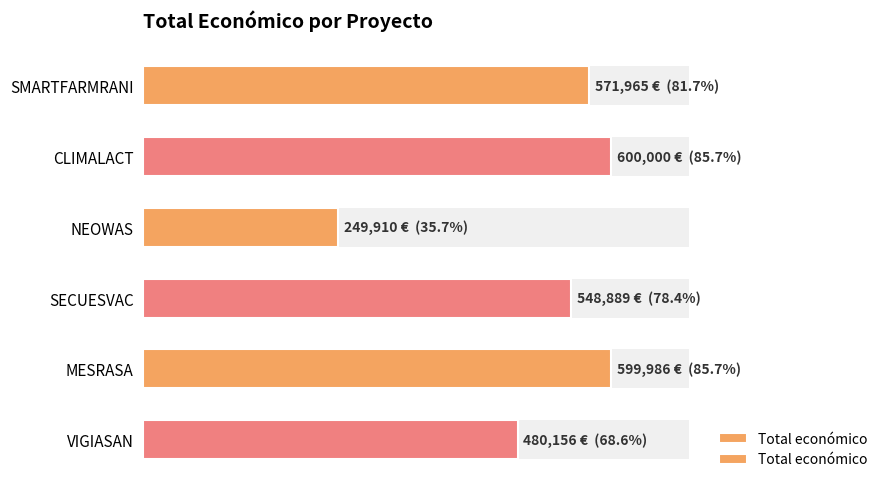

How many data points are above 571965?

2